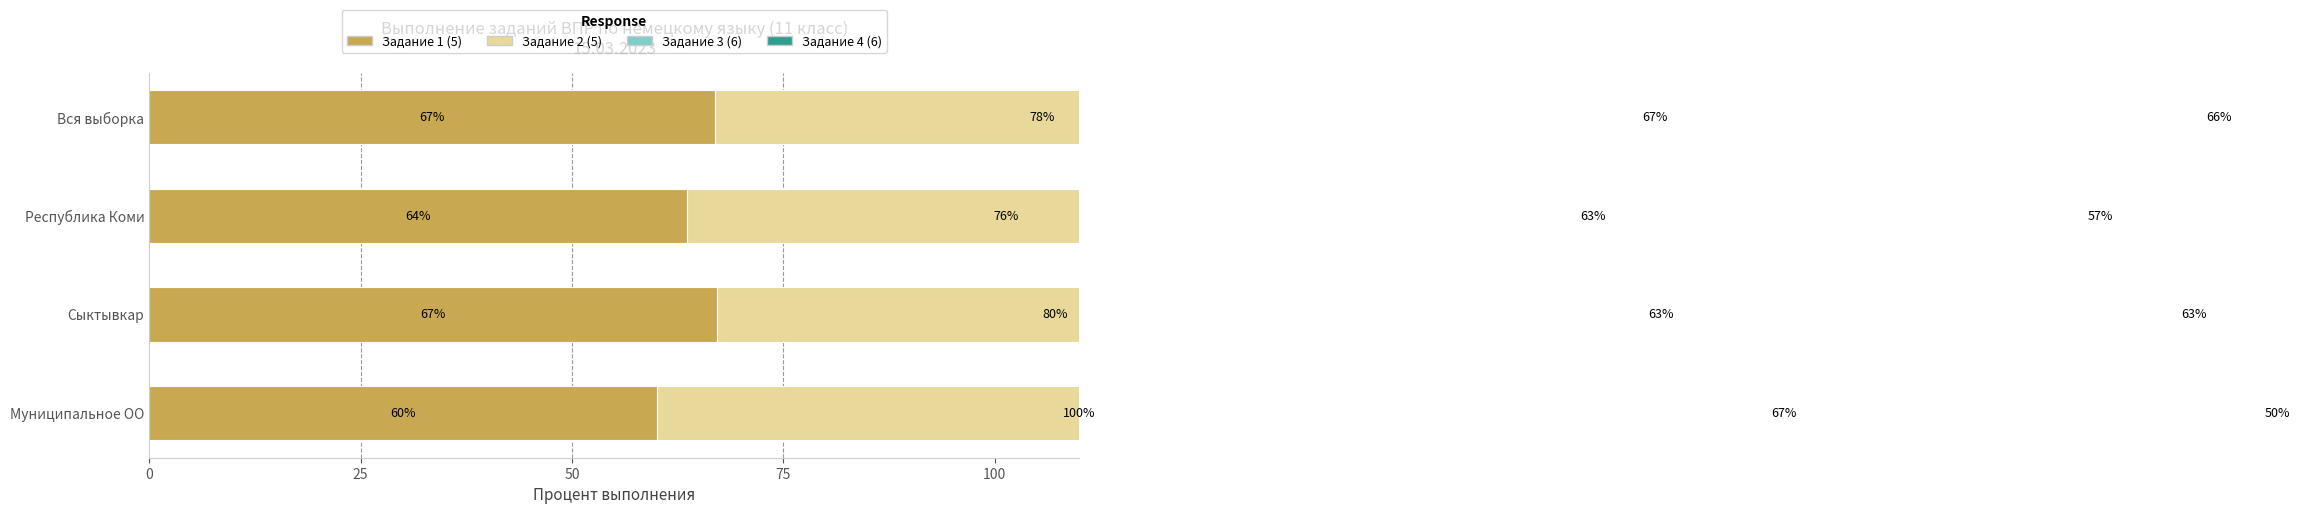

What is the total value across all series at Сыктывкар?

273.2